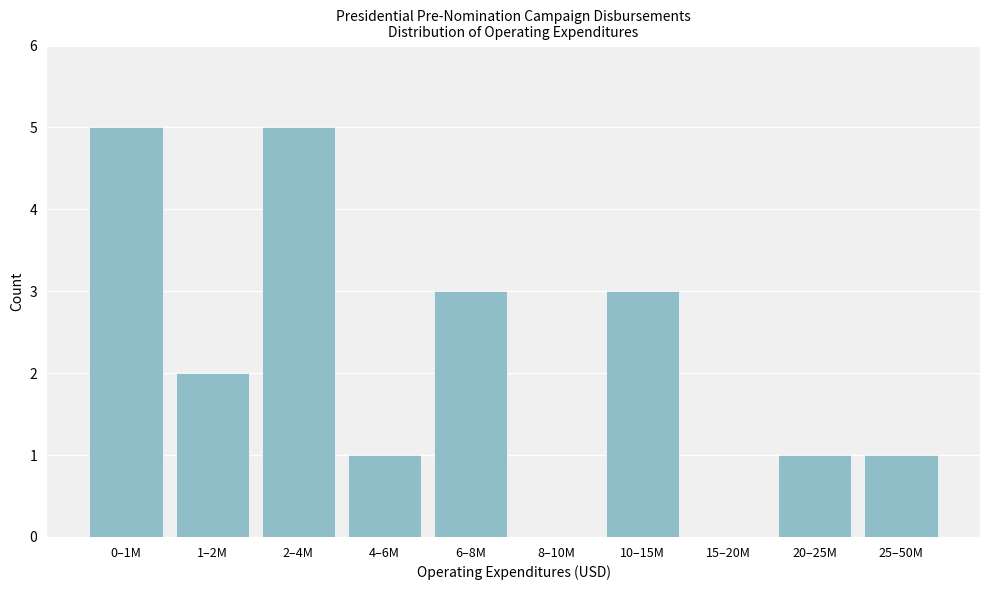

Reading left to right, list all the values displayed in this chart.

0–1M=5	1–2M=2	2–4M=5	4–6M=1	6–8M=3	8–10M=0	10–15M=3	15–20M=0	20–25M=1	25–50M=1